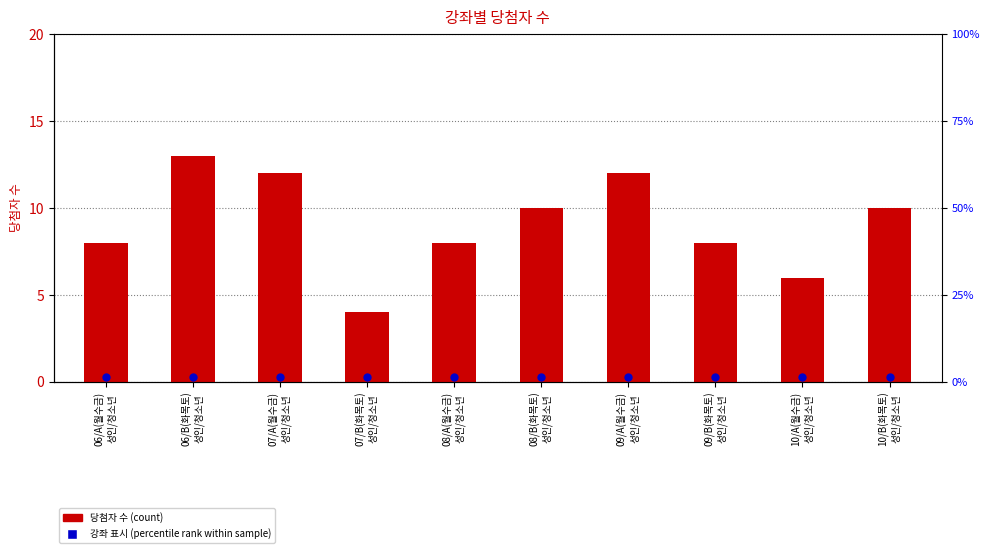

At which category is the sum across all series the highest?

06/B(화목토)
성인/청소년